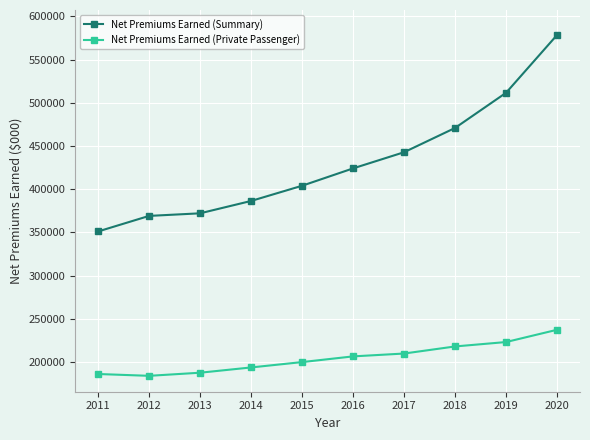

True or false: Net Premiums Earned (Private Passenger) and Net Premiums Earned (Summary) cross at least once.

False